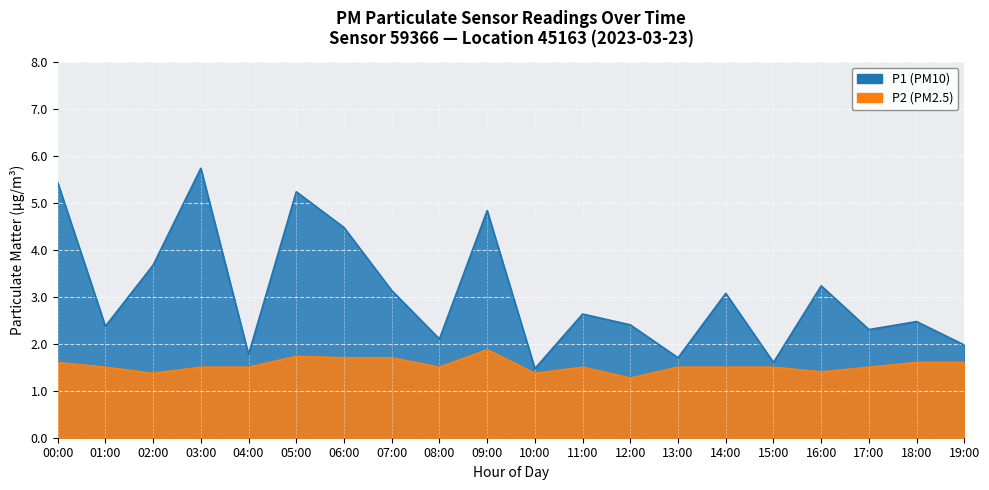

Reading left to right, what are all the values shown in this chart?

P1: 00:00=5.4	01:00=2.4	02:00=3.7	03:00=5.7	04:00=1.8	05:00=5.2	06:00=4.5	07:00=3.1	08:00=2.1	09:00=4.8	10:00=1.5	11:00=2.6	12:00=2.4	13:00=1.7	14:00=3.1	15:00=1.6	16:00=3.2	17:00=2.3	18:00=2.5	19:00=2.0
P2: 00:00=1.6	01:00=1.5	02:00=1.4	03:00=1.5	04:00=1.5	05:00=1.7	06:00=1.7	07:00=1.7	08:00=1.5	09:00=1.9	10:00=1.4	11:00=1.5	12:00=1.3	13:00=1.5	14:00=1.5	15:00=1.5	16:00=1.4	17:00=1.5	18:00=1.6	19:00=1.6